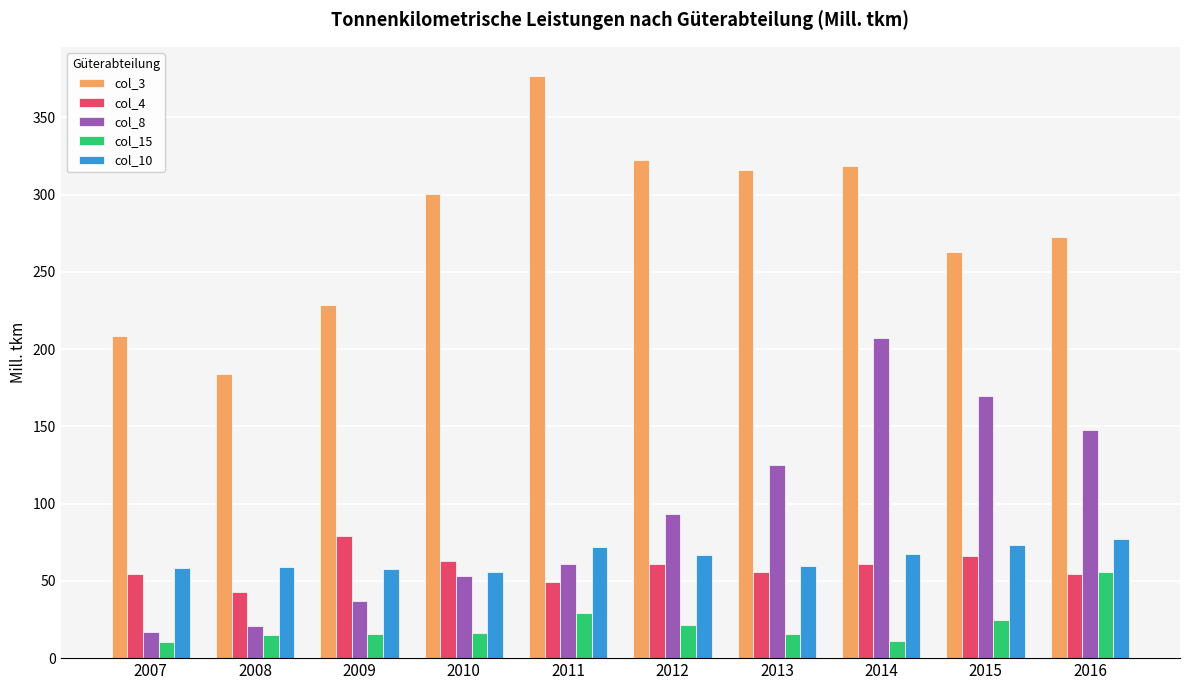

What is the difference between the maximum and minimum values in the col_10 series?

21.2